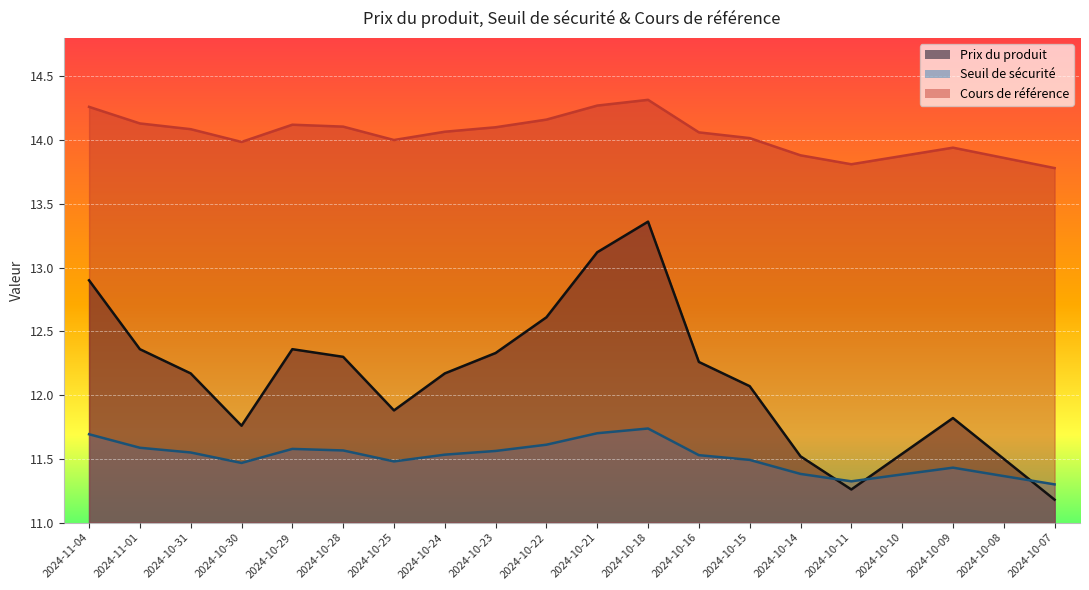

True or false: Seuil de sécurité has a value of 6.6 at 2024-10-23.

False